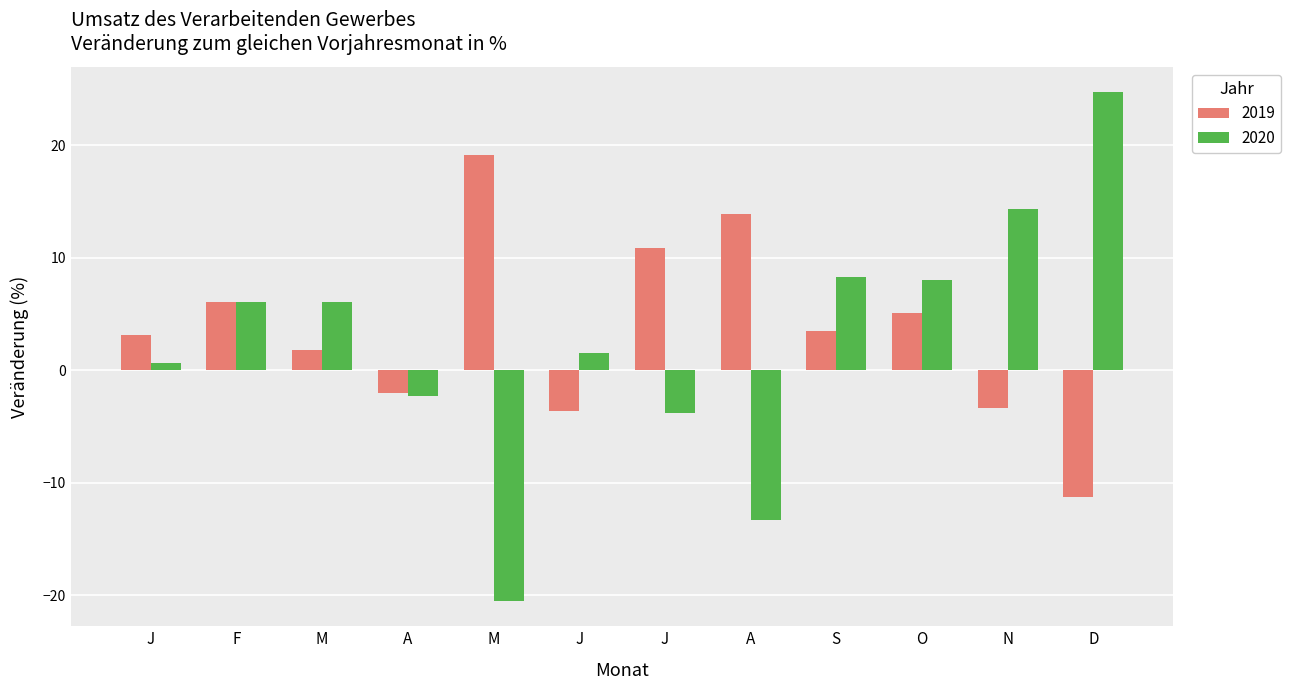

What is the highest value of the 2019 series?

19.1